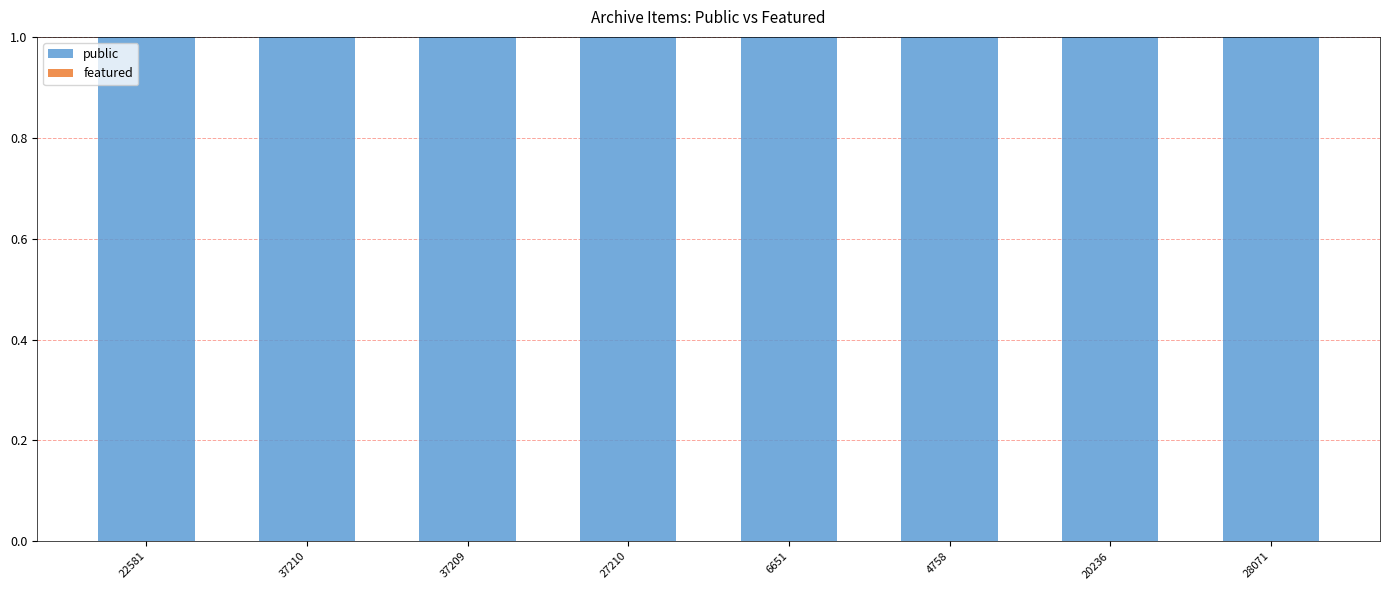

The featured series shows 0 at 27210. True or false?

True